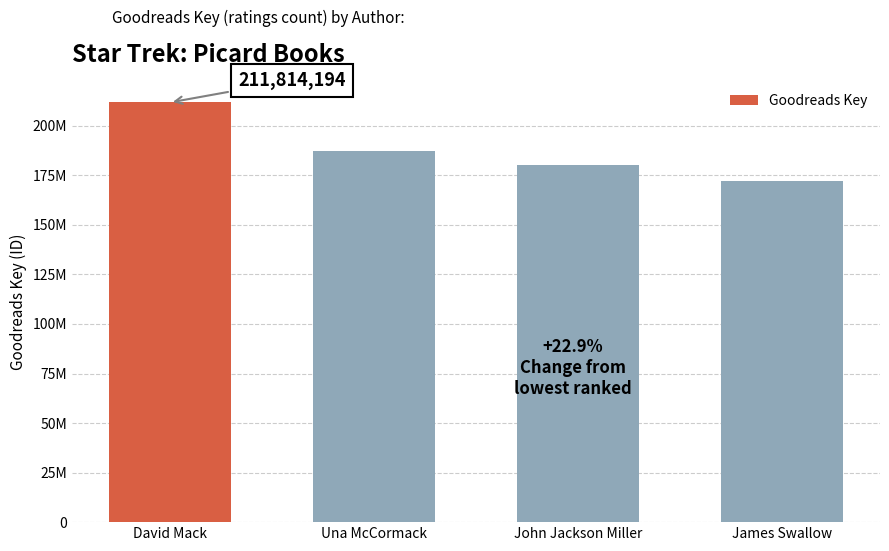

Does the chart contain any negative values?

No